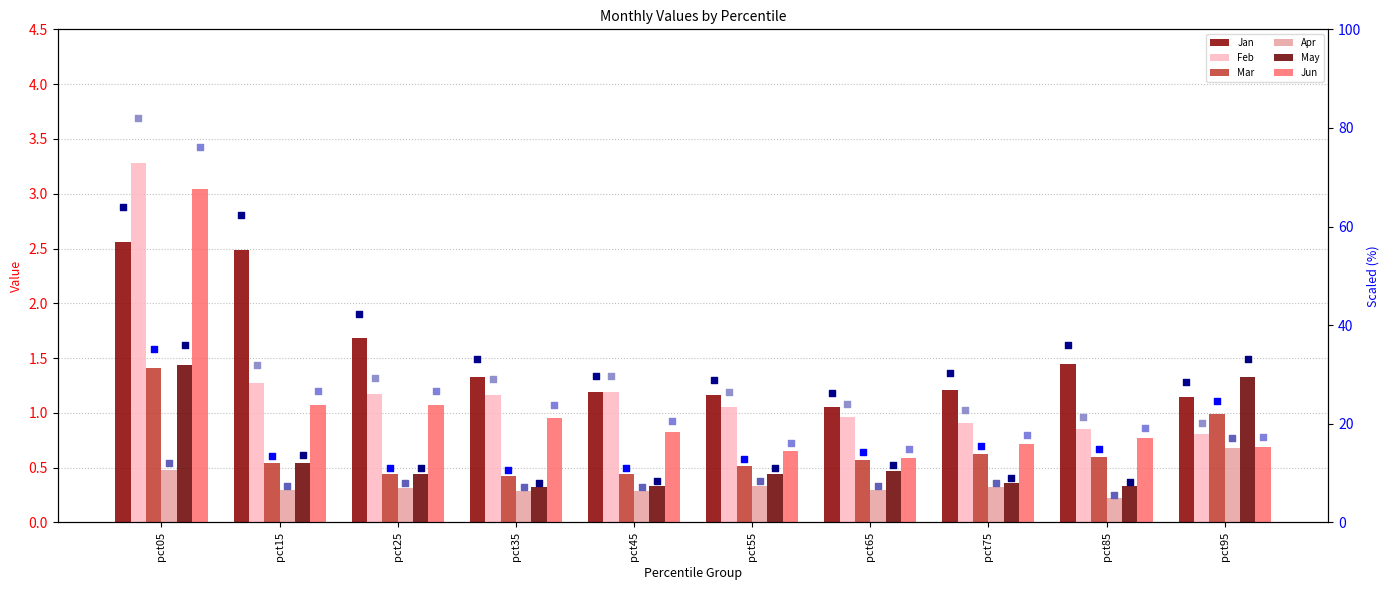

What are all the series names shown in the legend?

Jan, Feb, Mar, Apr, May, Jun